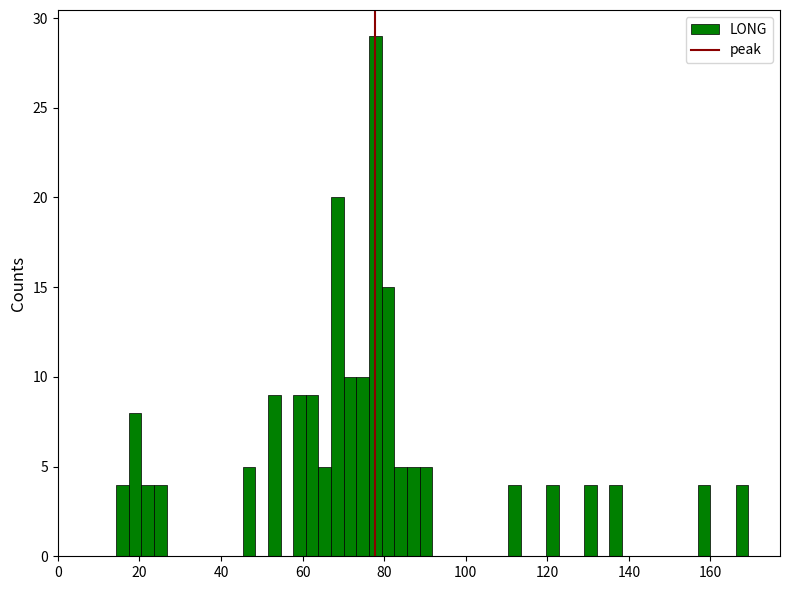

Read against the x-axis, roughly where is the centre of the tallest bar?

78